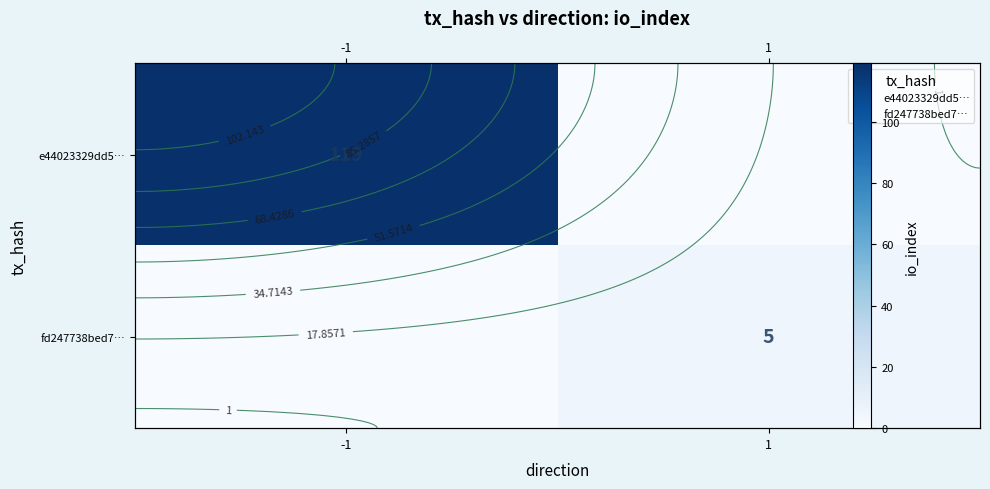

What is the average value of the fd247738bed7… series?

2